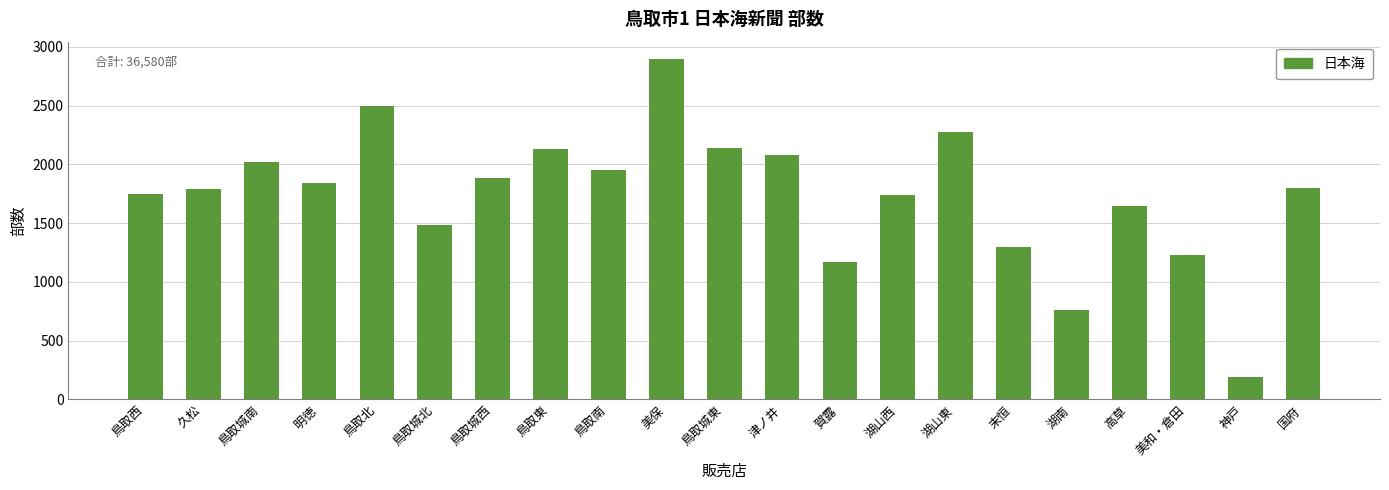

Is it true that the value at 国府 is 1800?

True